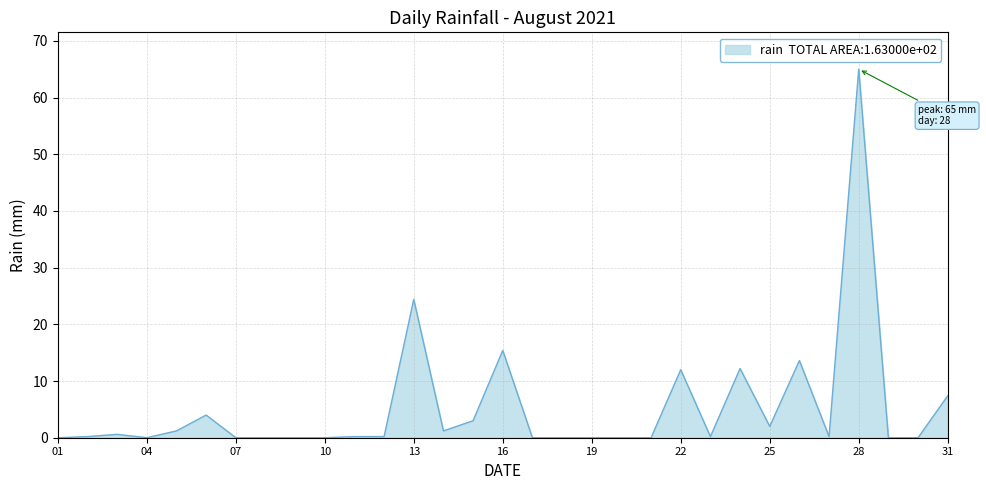

Does the chart display data point markers on the line(s)?

No